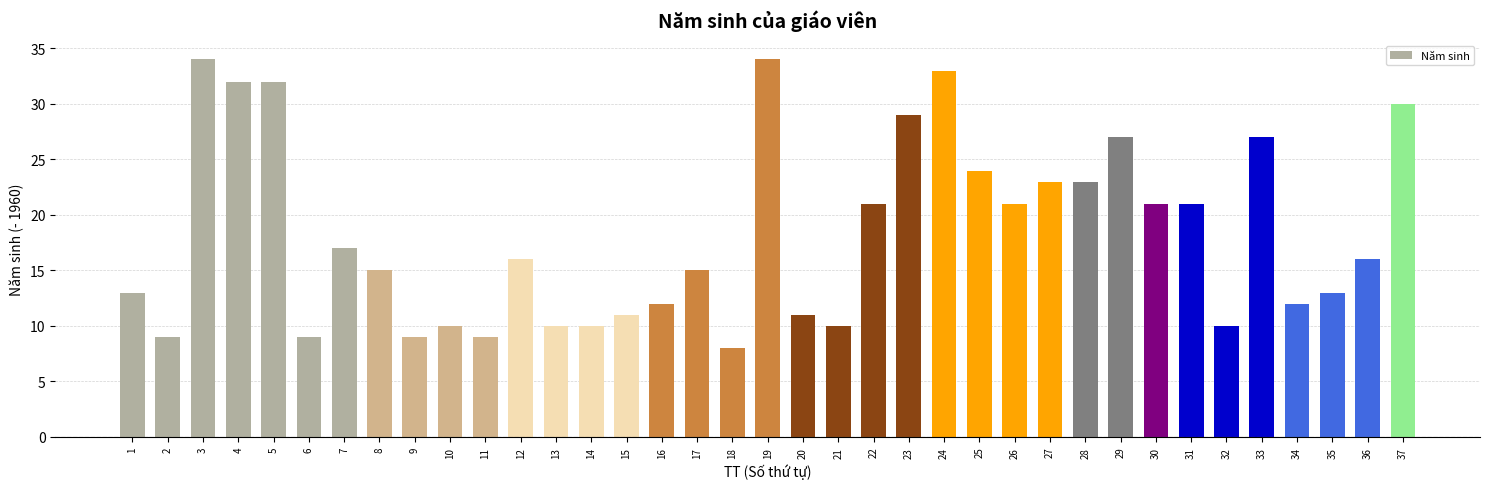

At which label does the data first exceed 16?

3